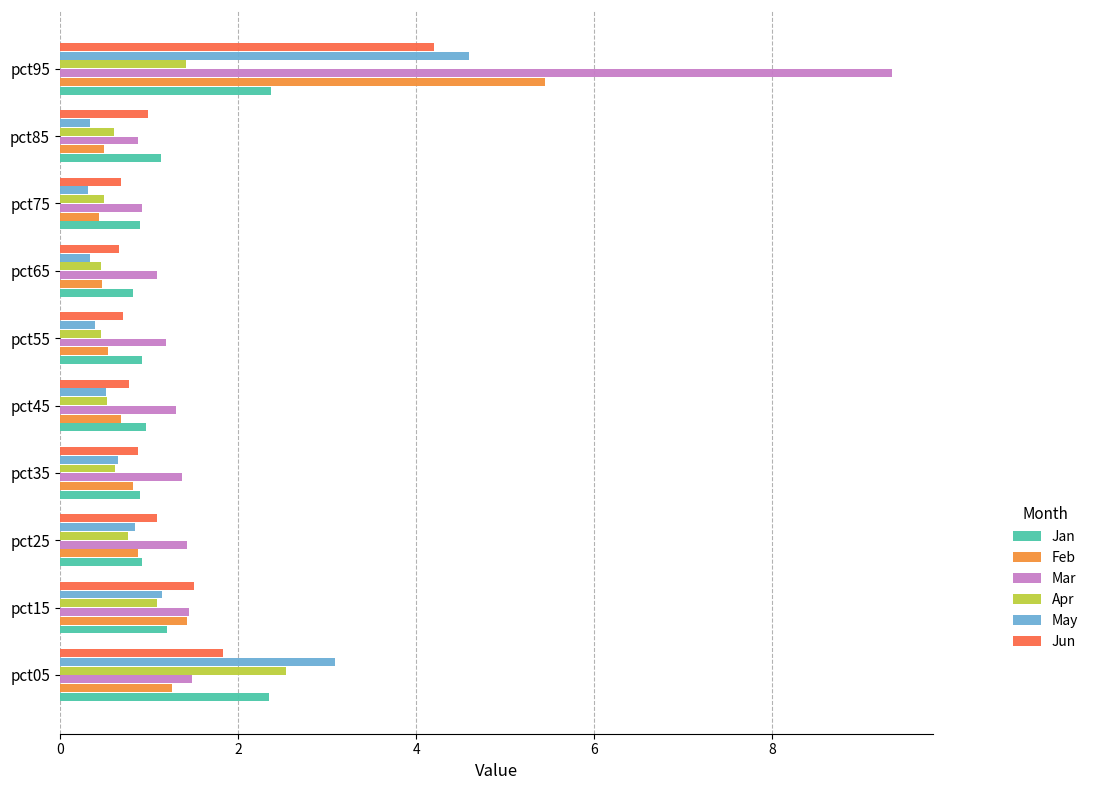

Which series has the widest spread of values?

Mar